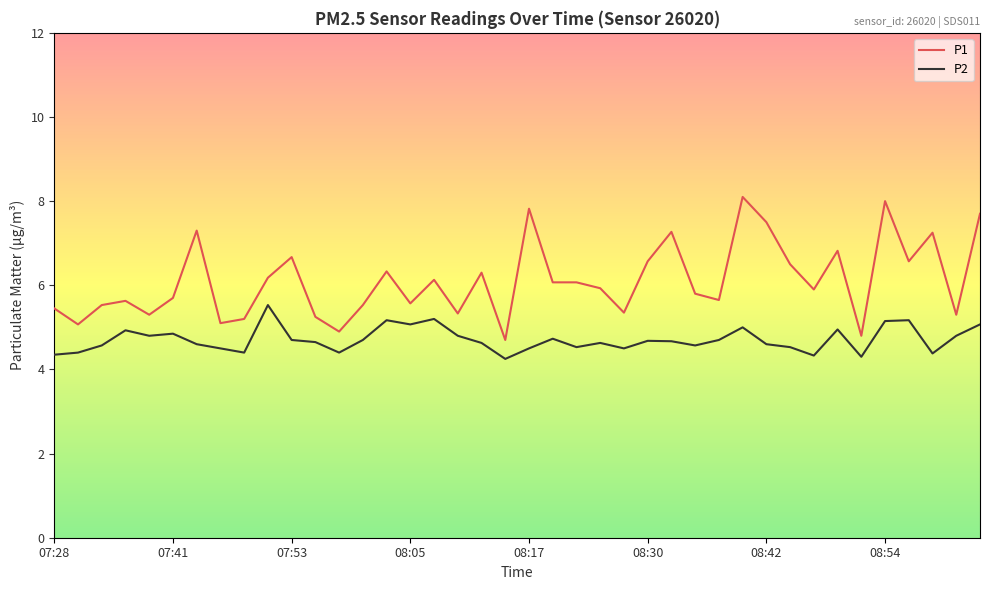

Which series has the largest total across all categories?

P1